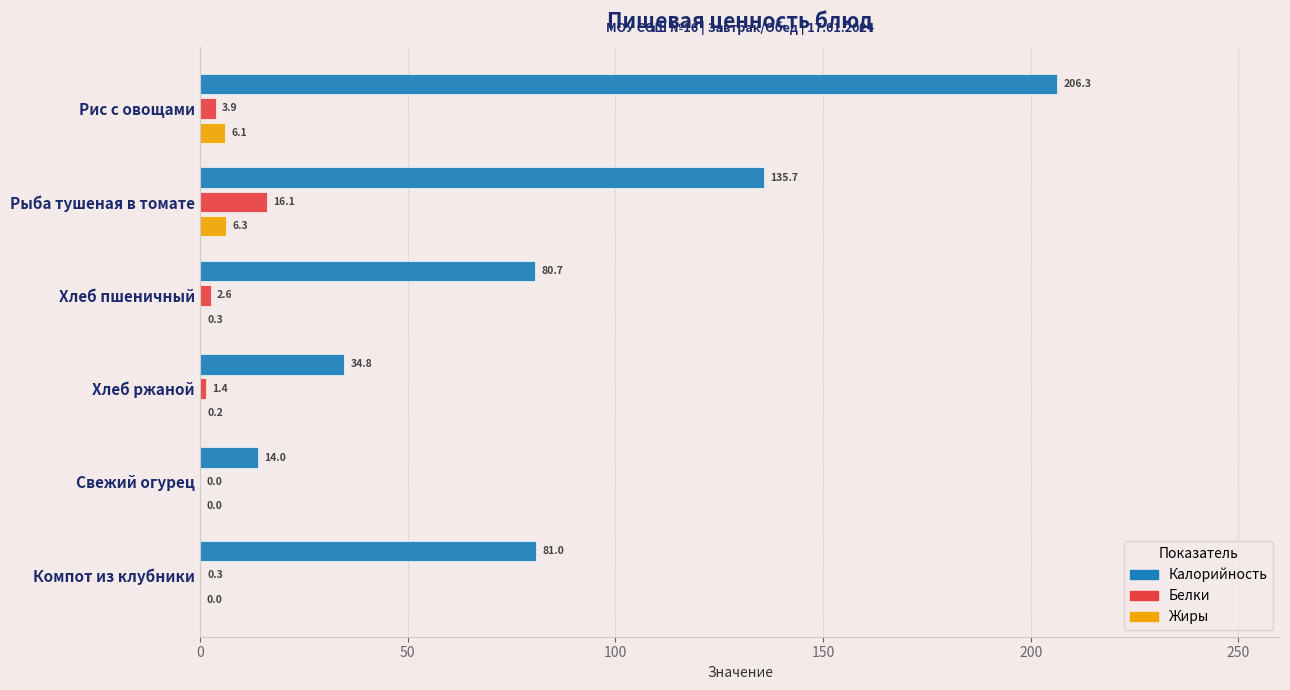

At which label does Калорийность reach its peak?

Рис с овощами